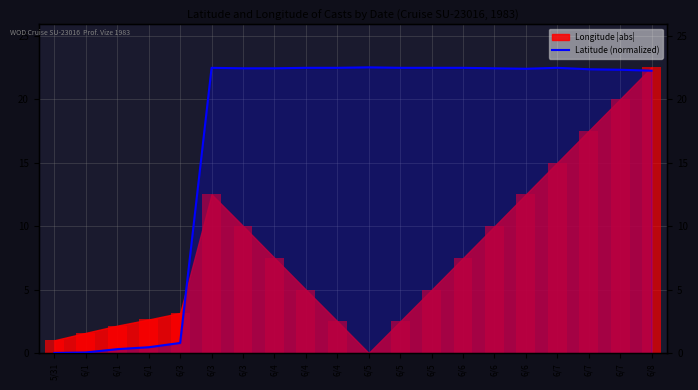

Reading right to left, transcribe all the data shown in this chart.

6/8=22.2	6/7=22.3	6/7=22.3	6/7=22.5	6/6=22.4	6/6=22.4	6/6=22.5	6/5=22.5	6/5=22.5	6/5=22.5	6/4=22.5	6/4=22.5	6/4=22.4	6/3=22.4	6/3=22.5	6/3=0.8	6/1=0.5	6/1=0.3	6/1=0.1	5/31=0.0